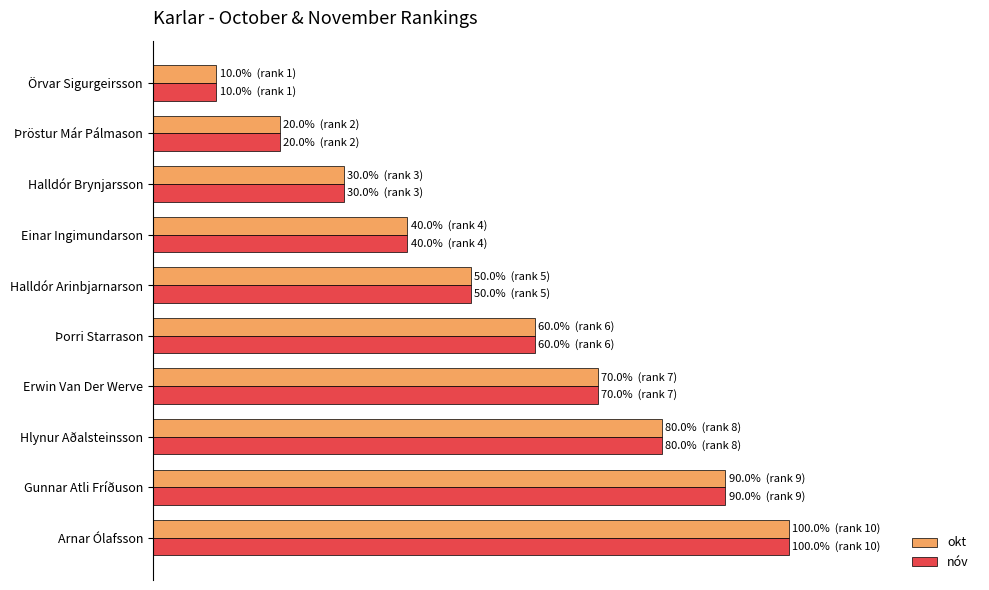

What are all the series names shown in the legend?

okt, nóv